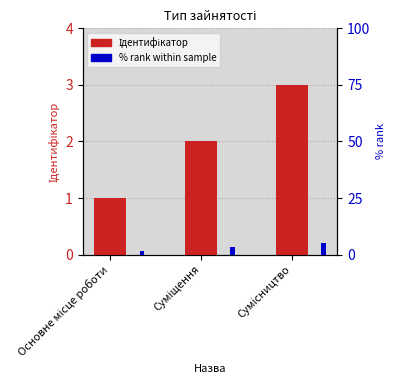

At which category does the chart reach its peak across all series?

Сумісництво